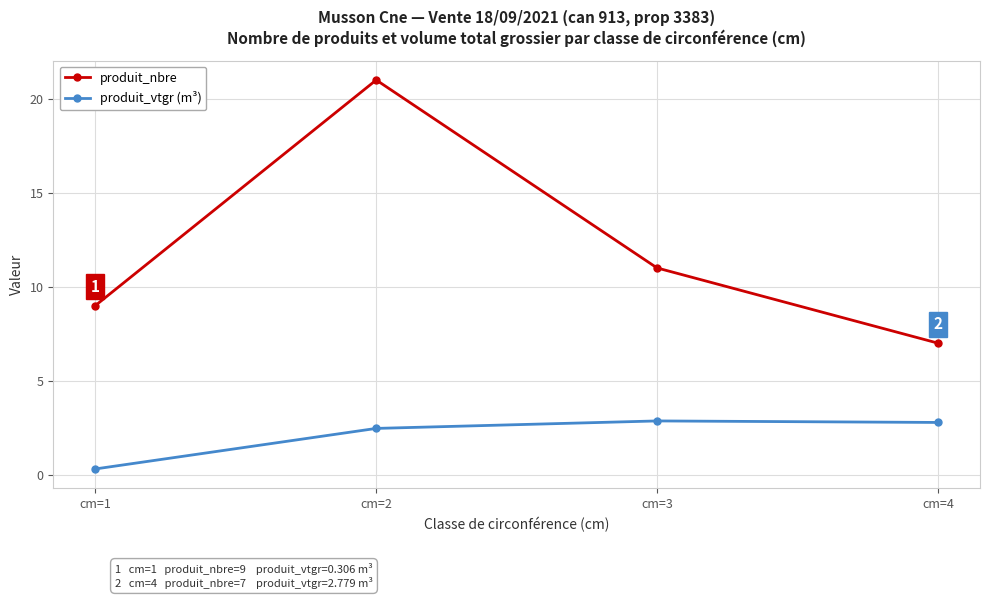

True or false: produit_nbre has more than 1 points higher than both neighbors.

False